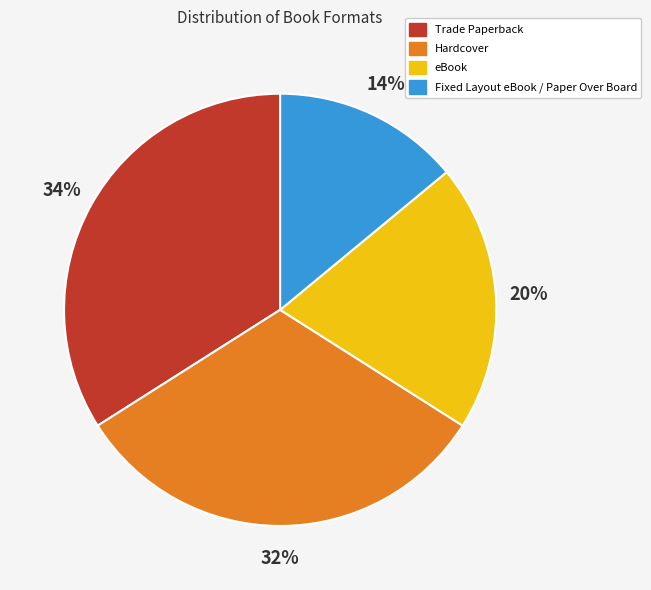

What is the largest slice in the pie chart?

Trade Paperback